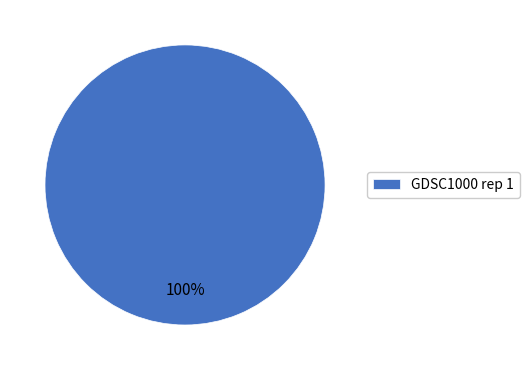

Is it true that GDSC1000 rep 1 is 100% of the pie?

True